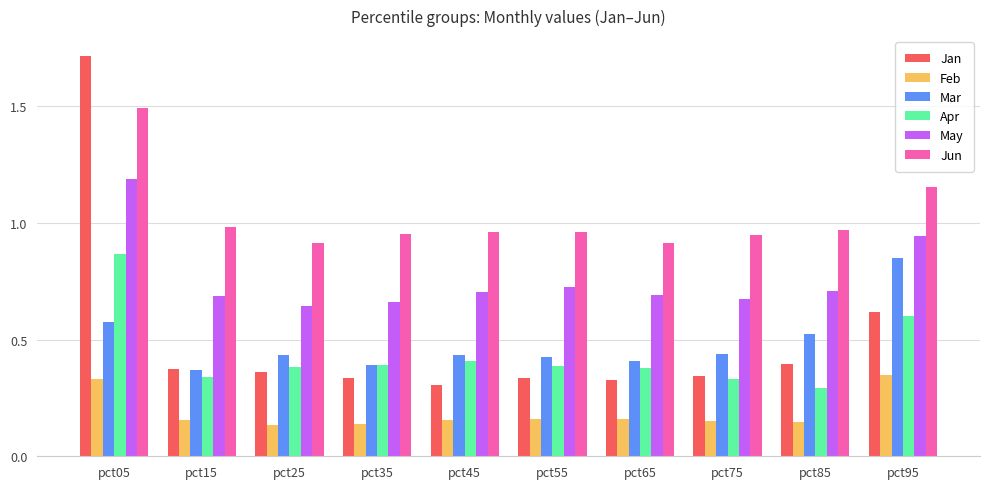

Which series has the largest total across all categories?

Jun